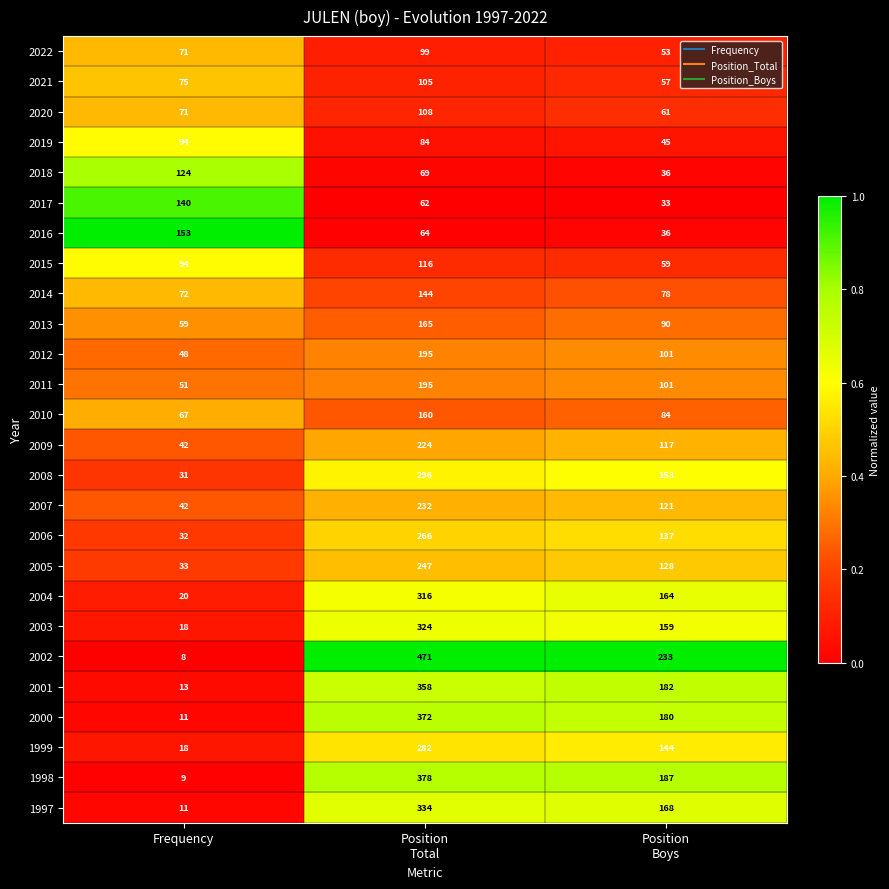

What is the difference between the maximum and minimum values in the 2017 series?

107